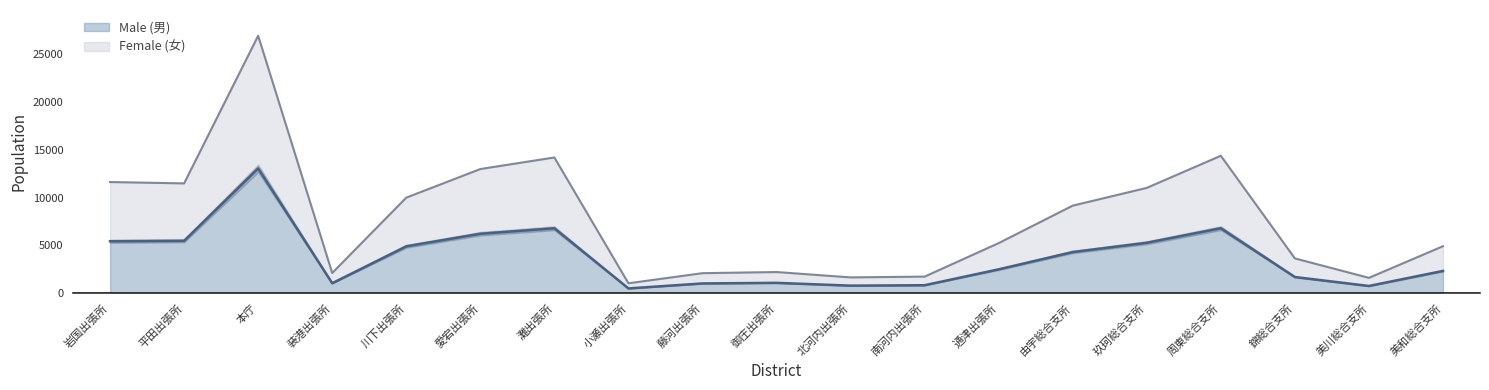

True or false: Male (男) and Female (女) intersect in this chart.

False